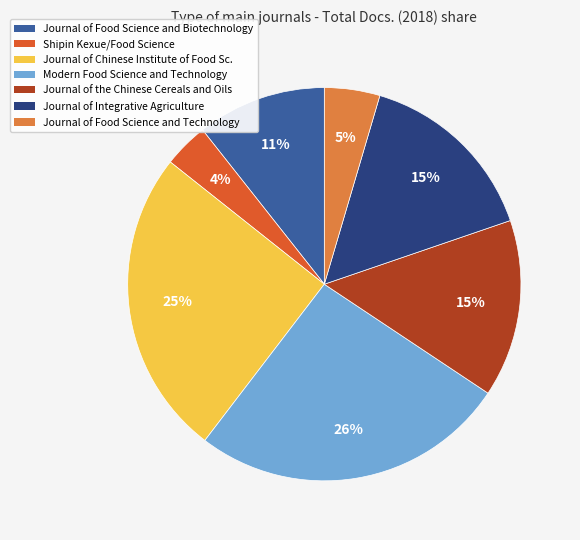

Count the number of slices in the pie.

7